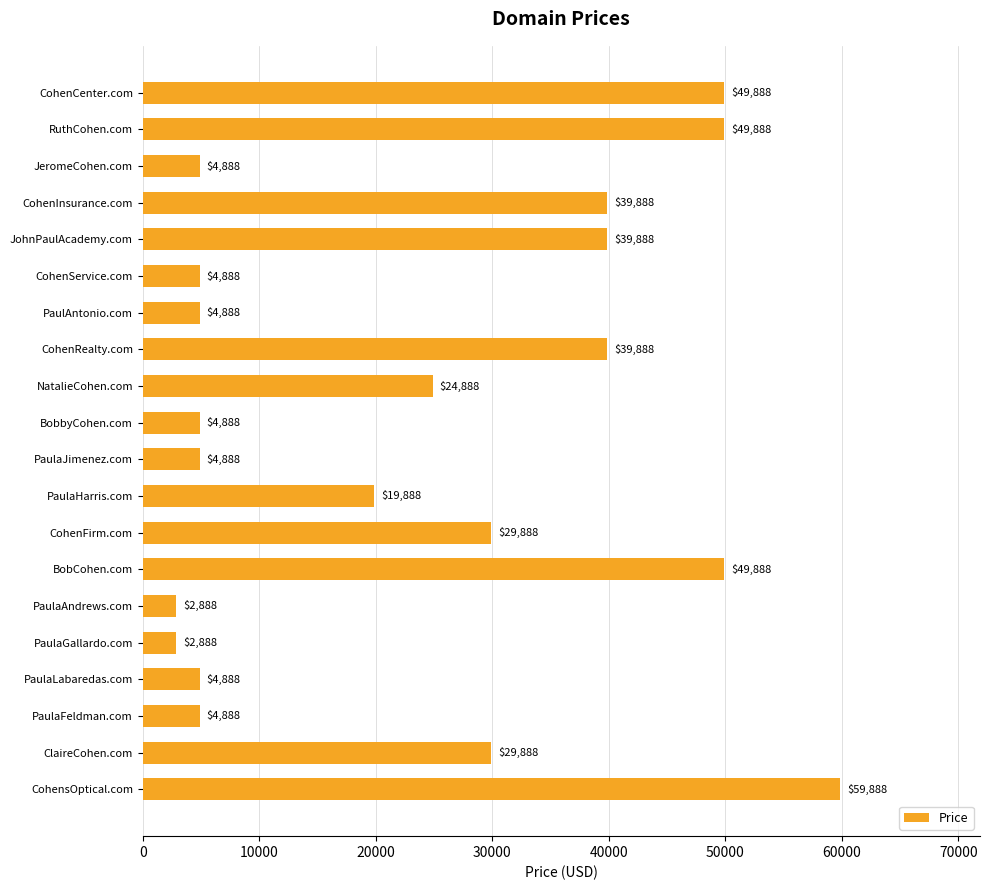

Reading top to bottom, extract all data points from this chart.

CohenCenter.com=49888	RuthCohen.com=49888	JeromeCohen.com=4888	CohenInsurance.com=39888	JohnPaulAcademy.com=39888	CohenService.com=4888	PaulAntonio.com=4888	CohenRealty.com=39888	NatalieCohen.com=24888	BobbyCohen.com=4888	PaulaJimenez.com=4888	PaulaHarris.com=19888	CohenFirm.com=29888	BobCohen.com=49888	PaulaAndrews.com=2888	PaulaGallardo.com=2888	PaulaLabaredas.com=4888	PaulaFeldman.com=4888	ClaireCohen.com=29888	CohensOptical.com=59888